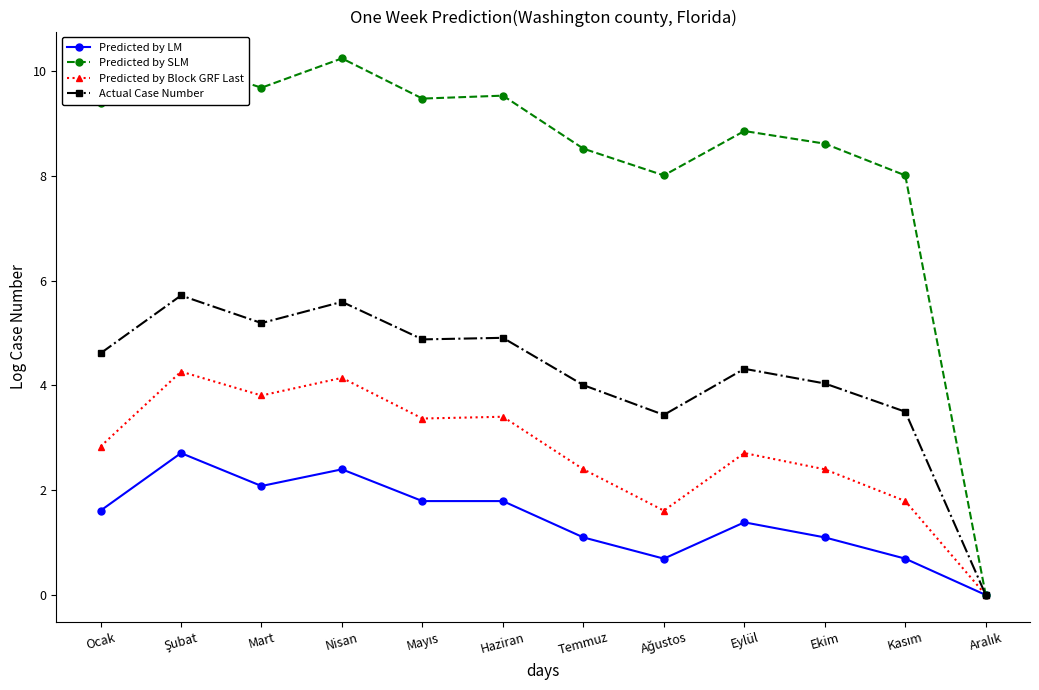

What is the greatest value displayed?

10.2